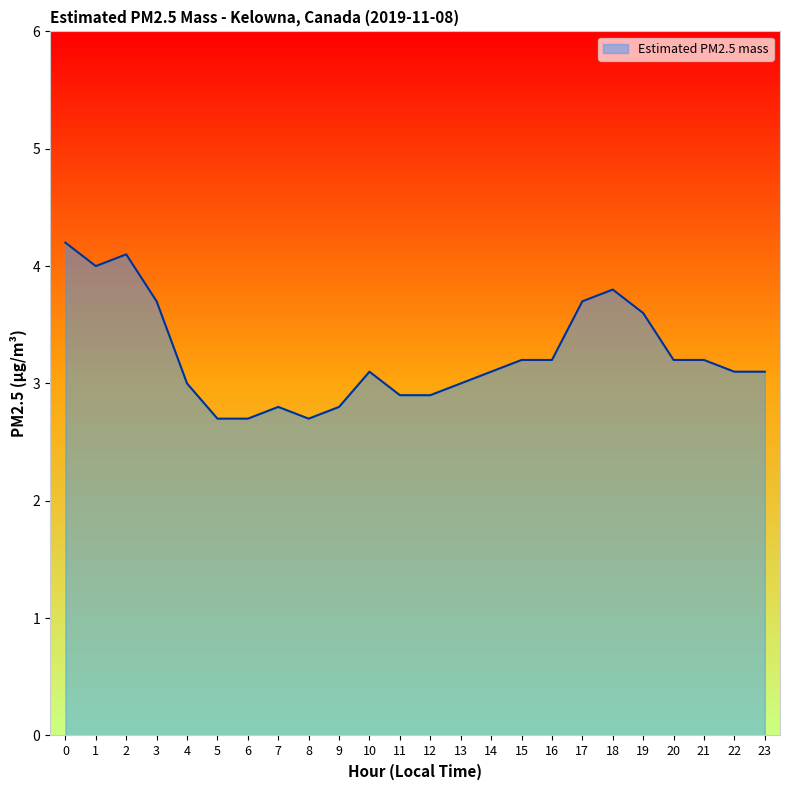

Reading left to right, list all the values displayed in this chart.

0=4.2	1=4.0	2=4.1	3=3.7	4=3.0	5=2.7	6=2.7	7=2.8	8=2.7	9=2.8	10=3.1	11=2.9	12=2.9	13=3.0	14=3.1	15=3.2	16=3.2	17=3.7	18=3.8	19=3.6	20=3.2	21=3.2	22=3.1	23=3.1